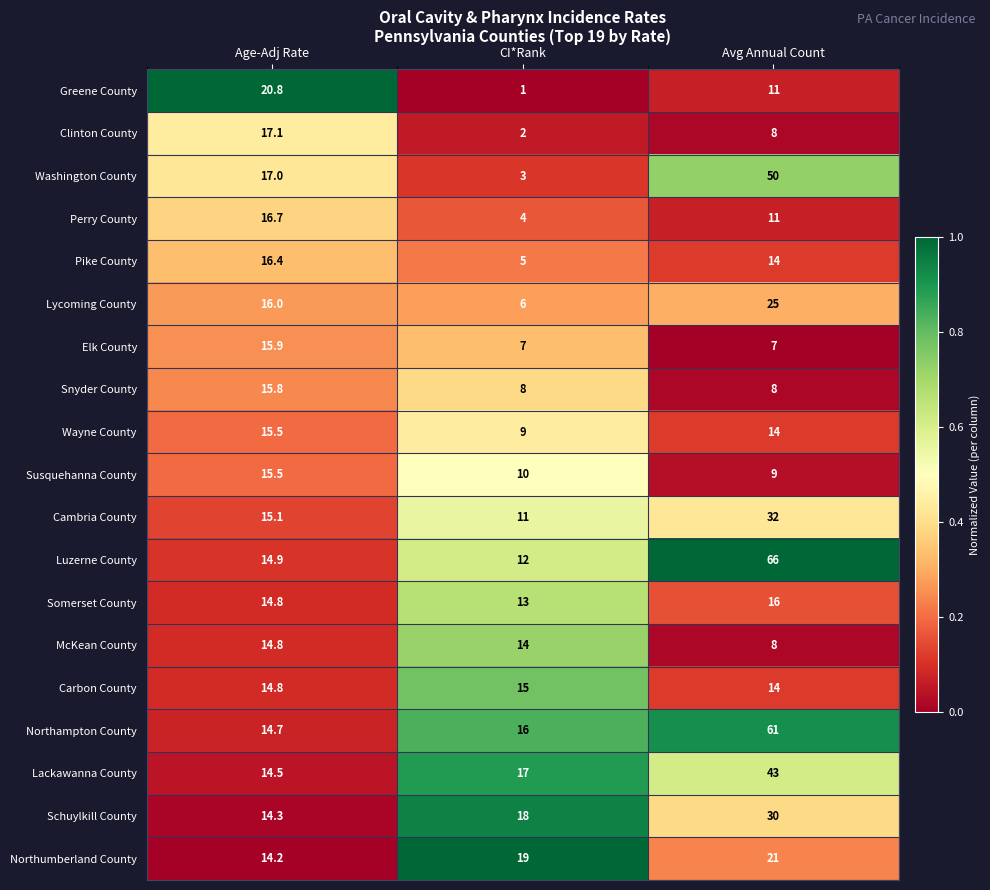

What is the maximum value shown in the chart?

66.0